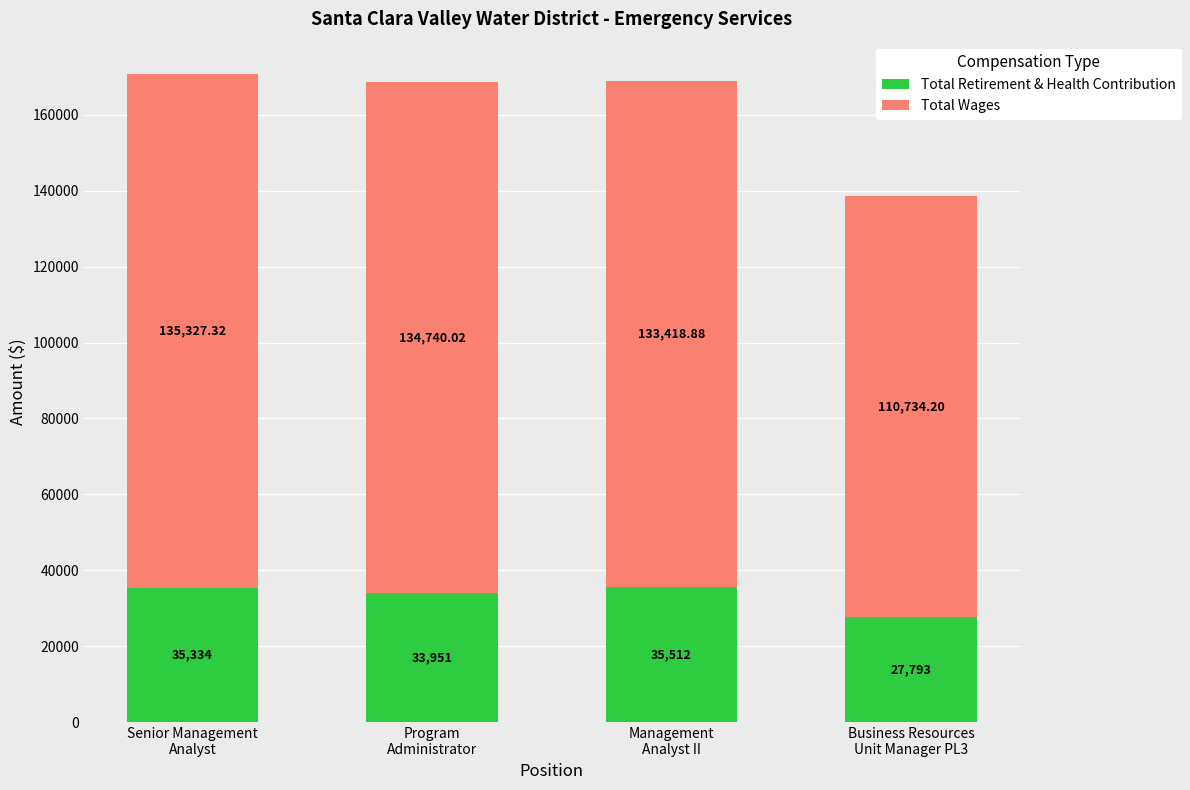

What is the average value of the Total Retirement & Health Contribution series?

33147.5